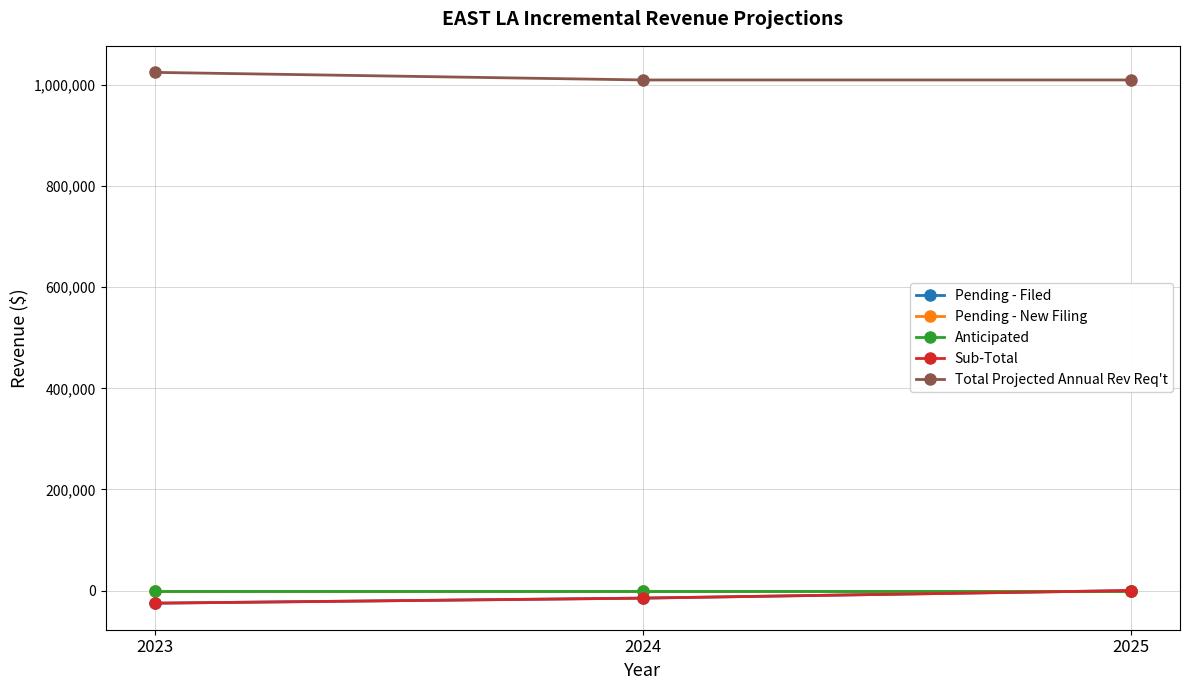

How many lines are shown in the chart?

5